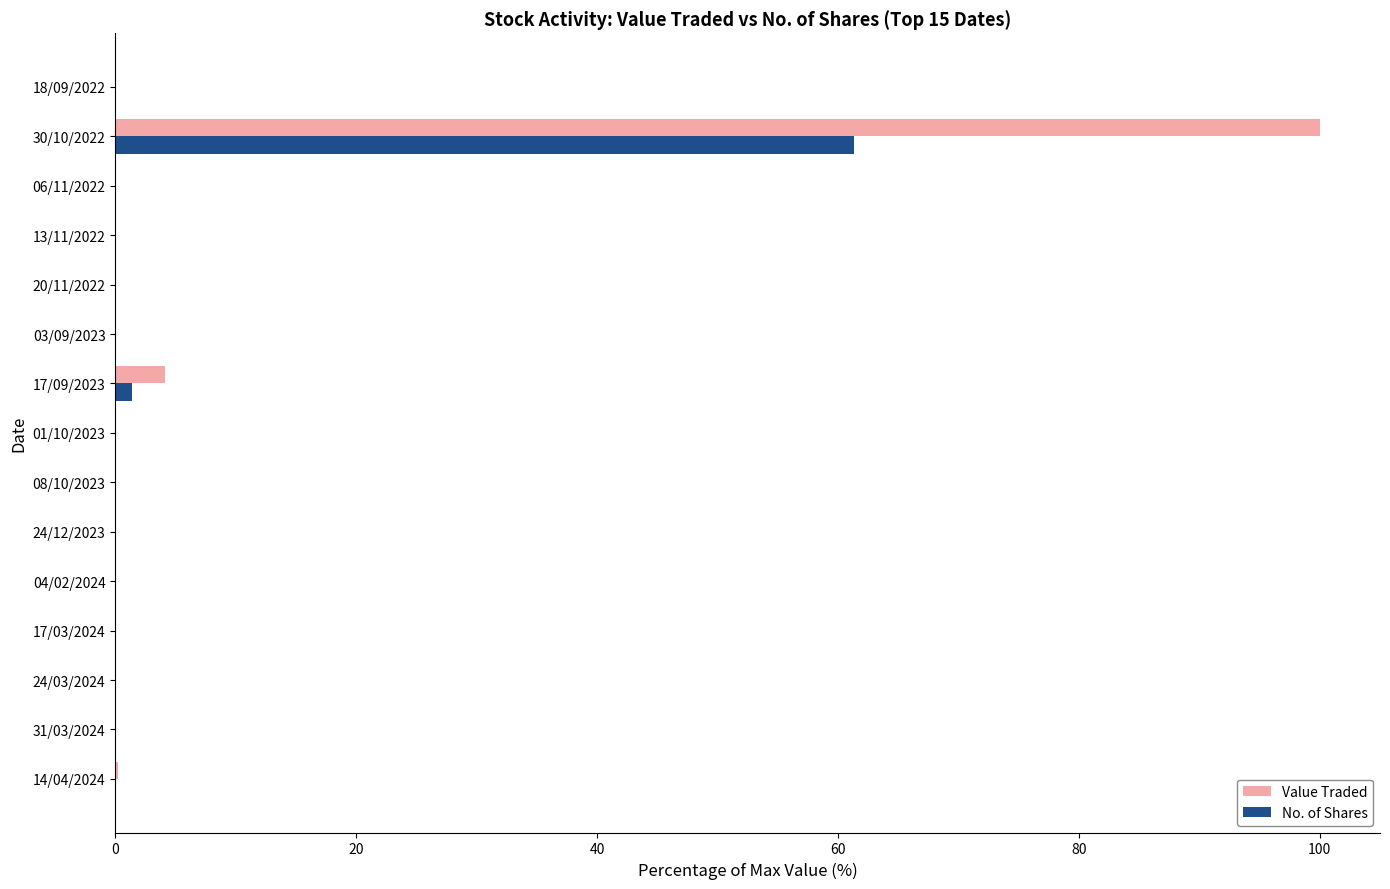

Which series changed the most between 01/10/2023 and 30/10/2022?

Value Traded